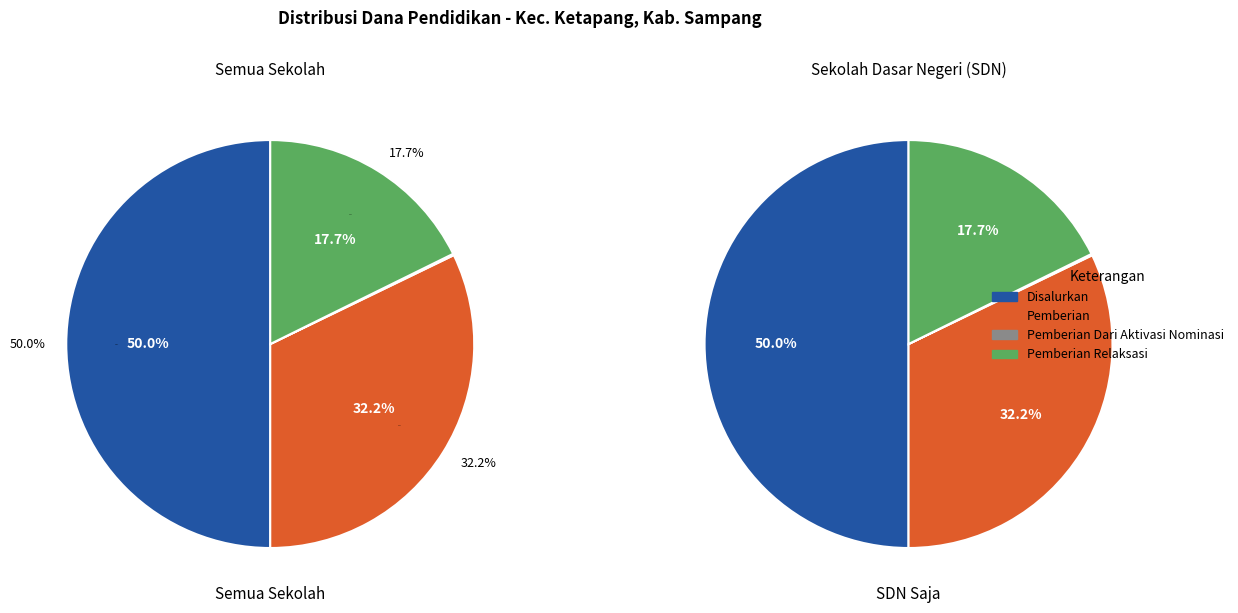

Is there a majority slice in this chart?

No